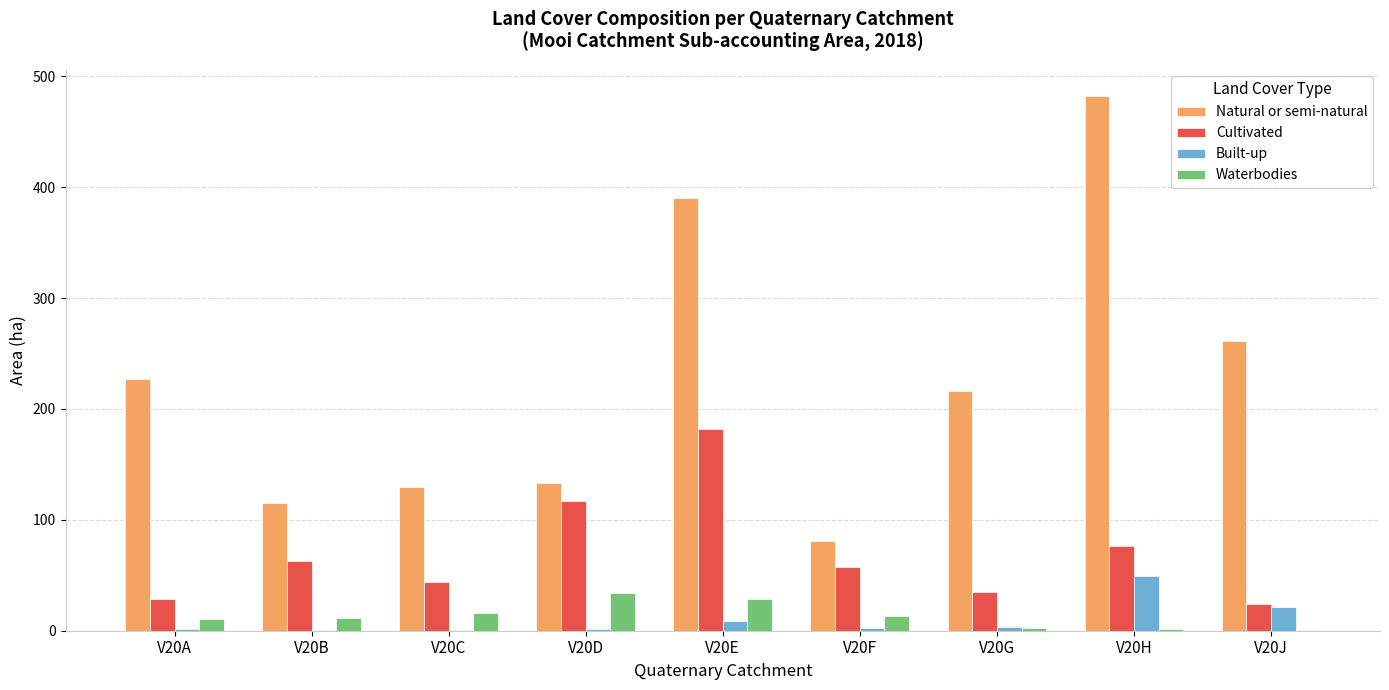

How many series are shown in this chart?

4